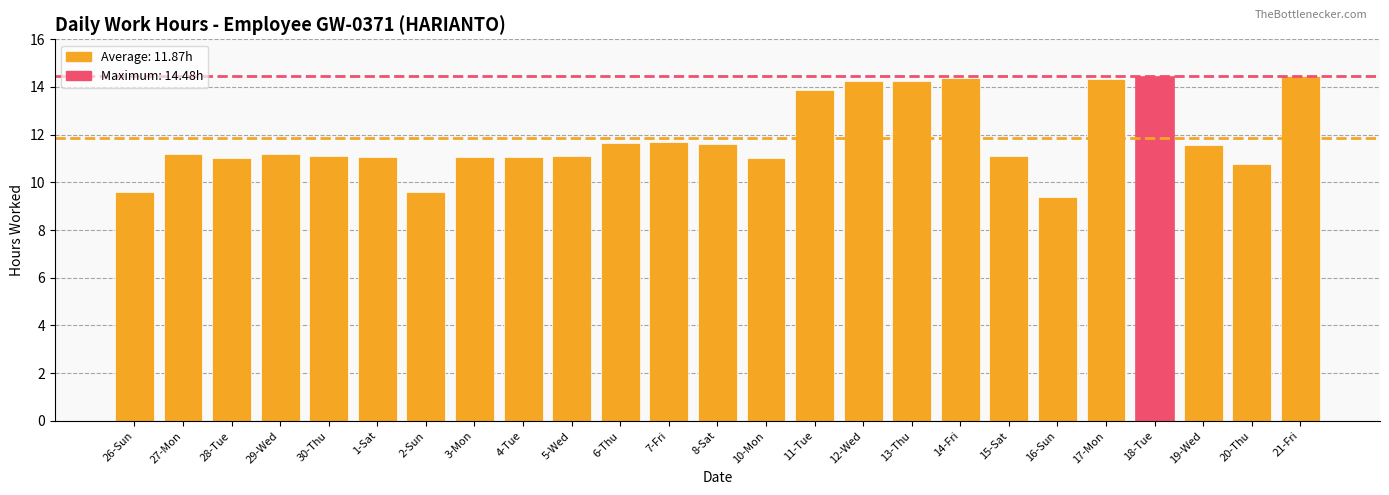

What is the average value?

11.9